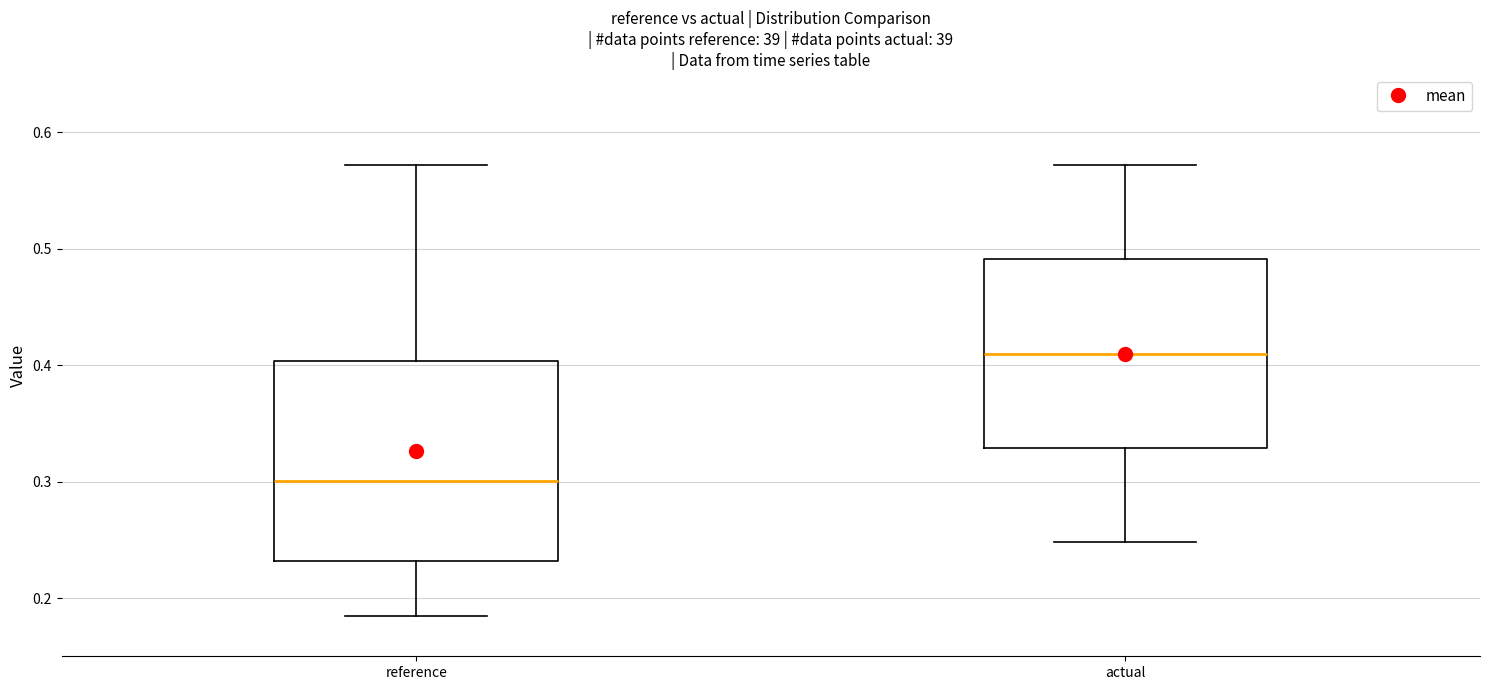

Reading left to right, read every box against the y-axis: the position of its median line, the range the box covers, and the ends of its whiskers. The values are not printed on the chart, so give them approximately, as read against the axis.

reference: median 0.30, box 0.23 to 0.40, whiskers 0.18 to 0.57
actual: median 0.41, box 0.33 to 0.49, whiskers 0.25 to 0.57